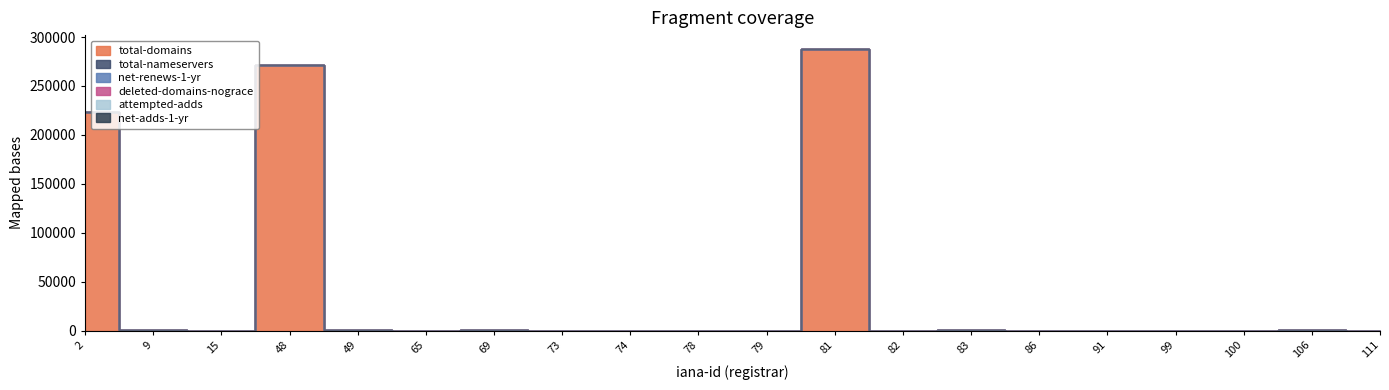

Which label corresponds to the smallest value in the chart?

65